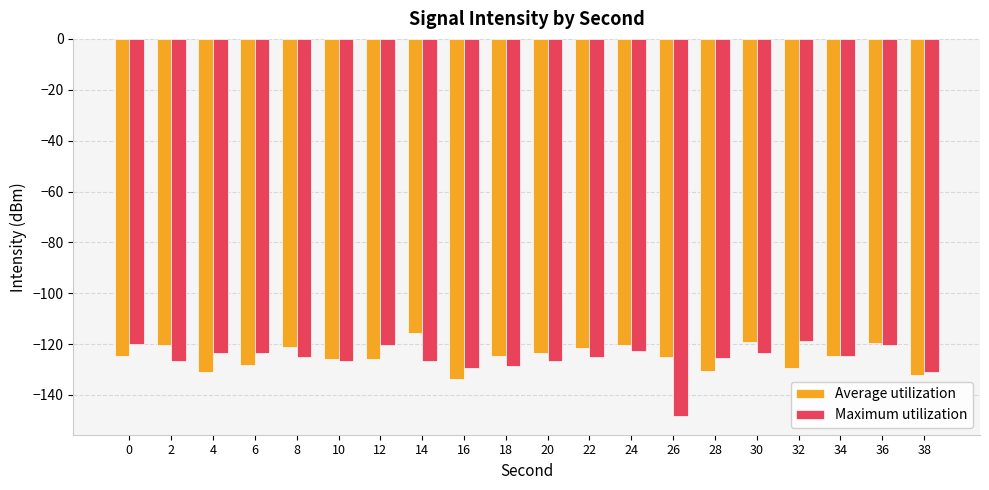

How many bars are there in total?

40